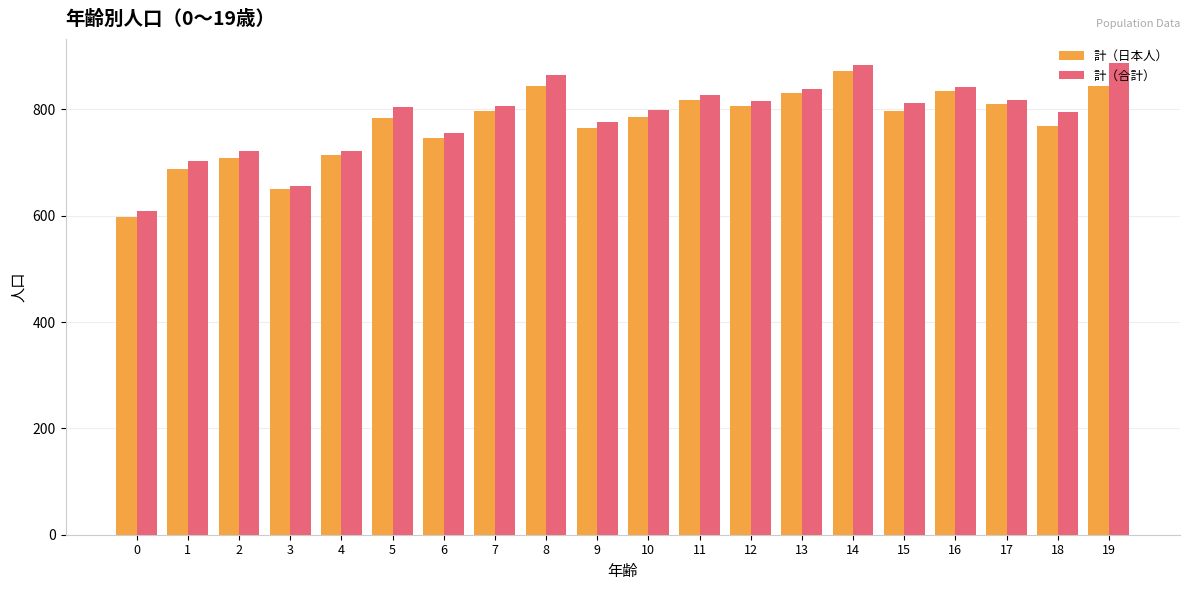

The value of 計（合計） at 11 is 827. True or false?

True